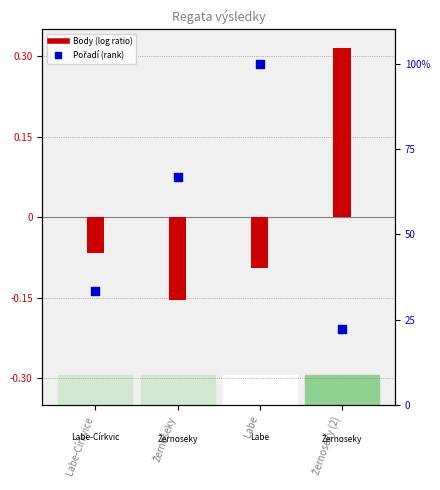

Is the value of Pořadí (rank) at Žernoseky (2) greater than the value of Body (log ratio) at Žernoseky (2)?

Yes